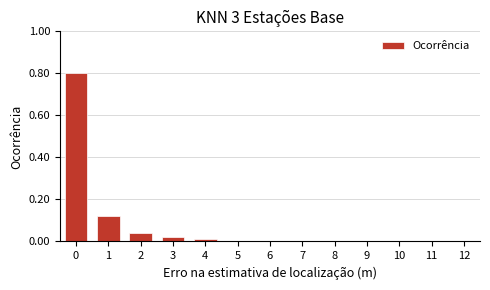

What is the maximum value shown in the chart?

0.8